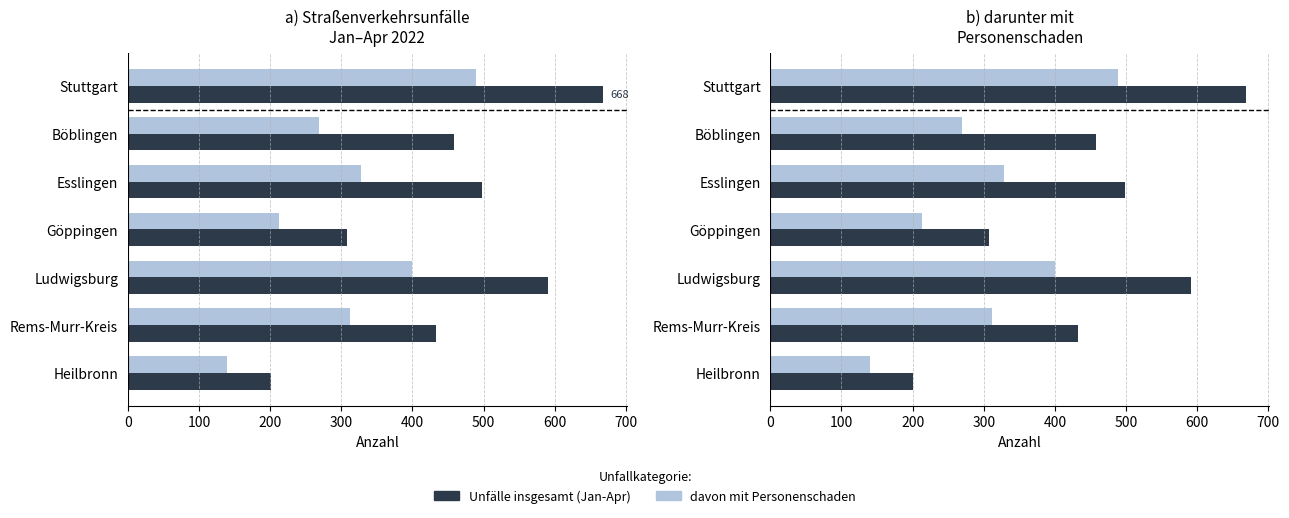

Reading left to right, extract all data points from this chart.

Unfälle insgesamt (Jan-Apr): 668	458	498	308	591	433	201
davon mit Personenschaden: 489	269	328	213	400	312	140